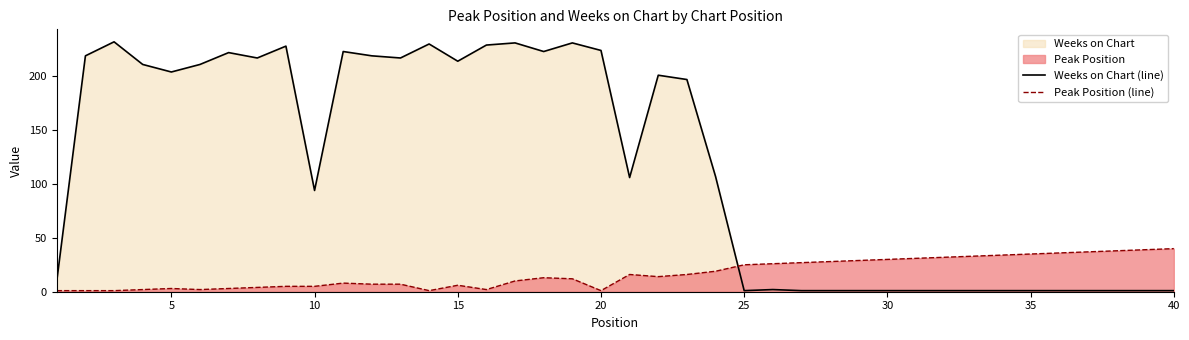

List the series in order of their overall mean, lowest first.

Peak Position (line), Weeks on Chart (line)